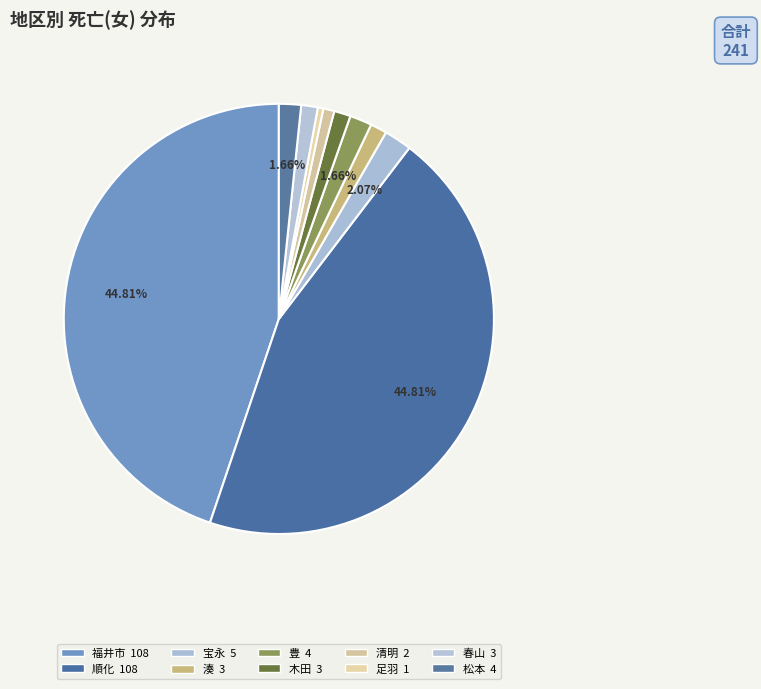

Is the sum of 豊 and 春山 greater than half?

No